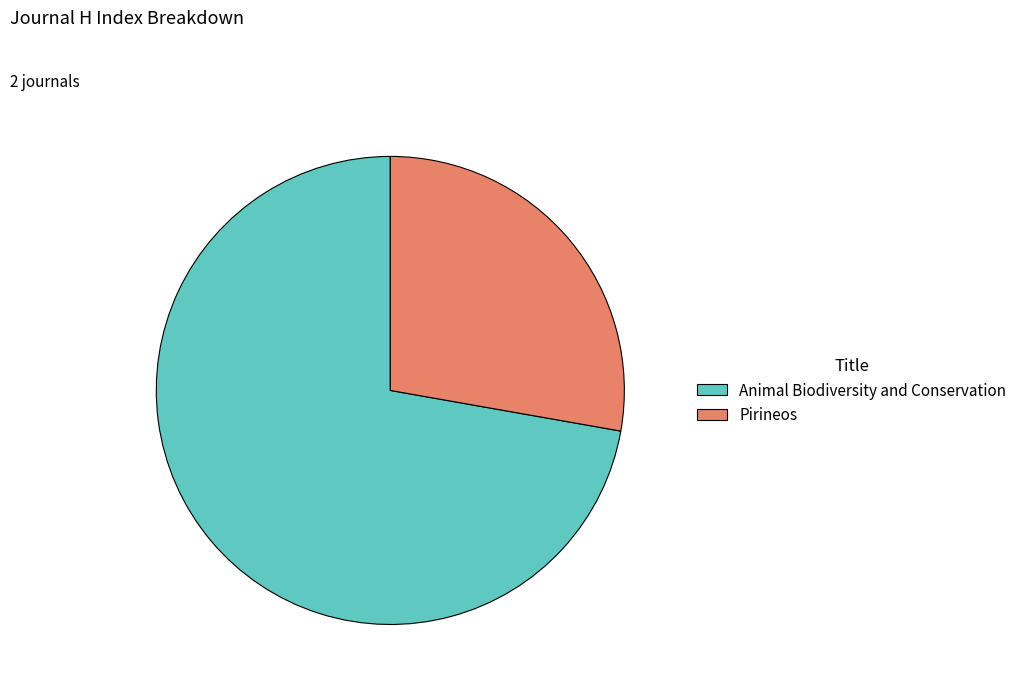

What is the majority slice?

Animal Biodiversity and Conservation